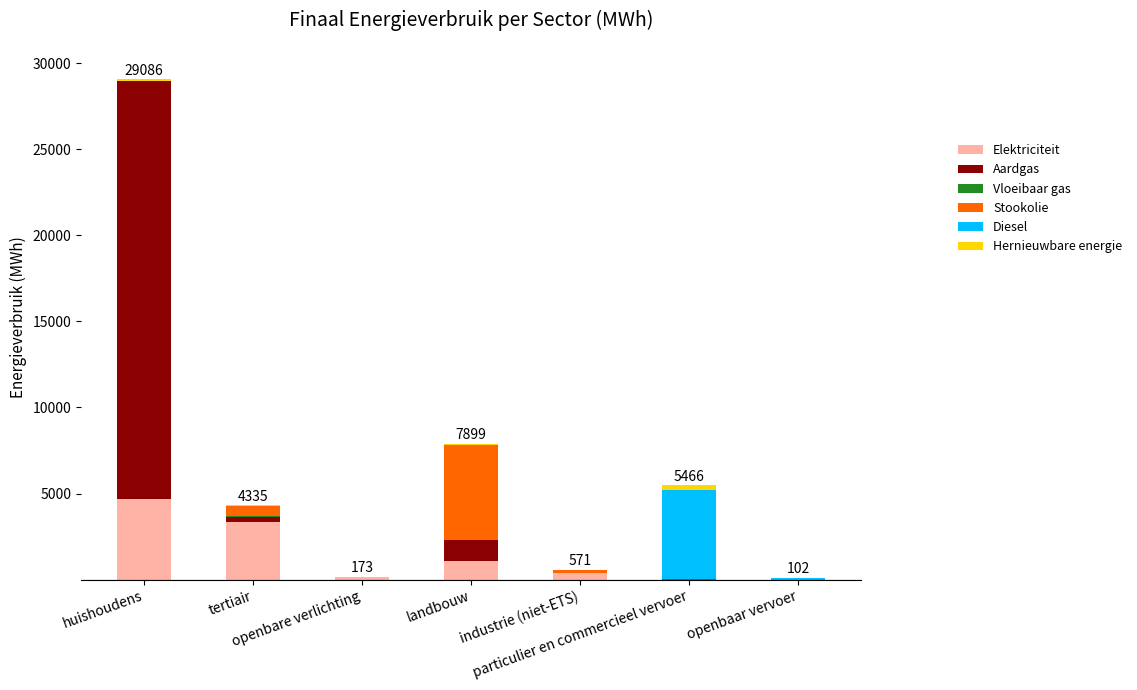

At how many categories does at least one series exceed 21628?

1